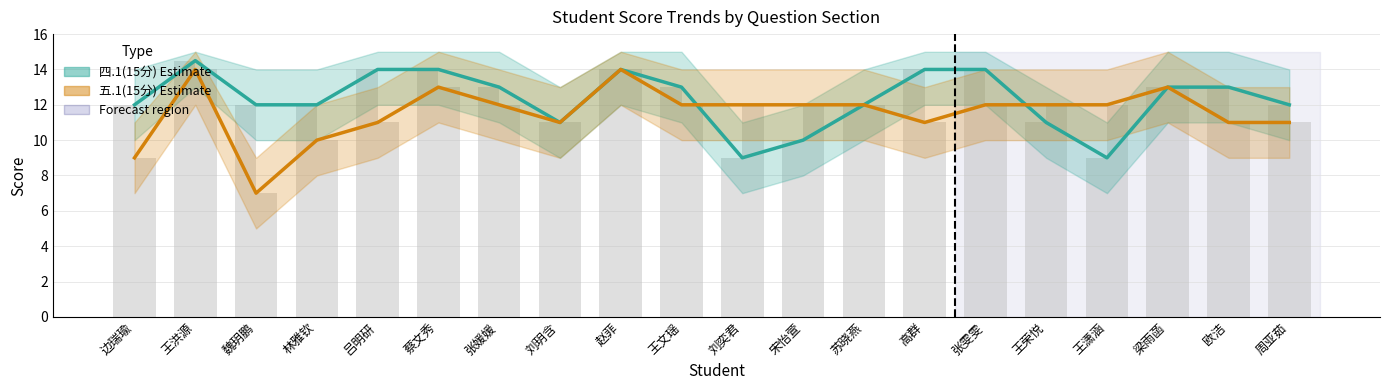

Does the chart contain stacked bars?

No